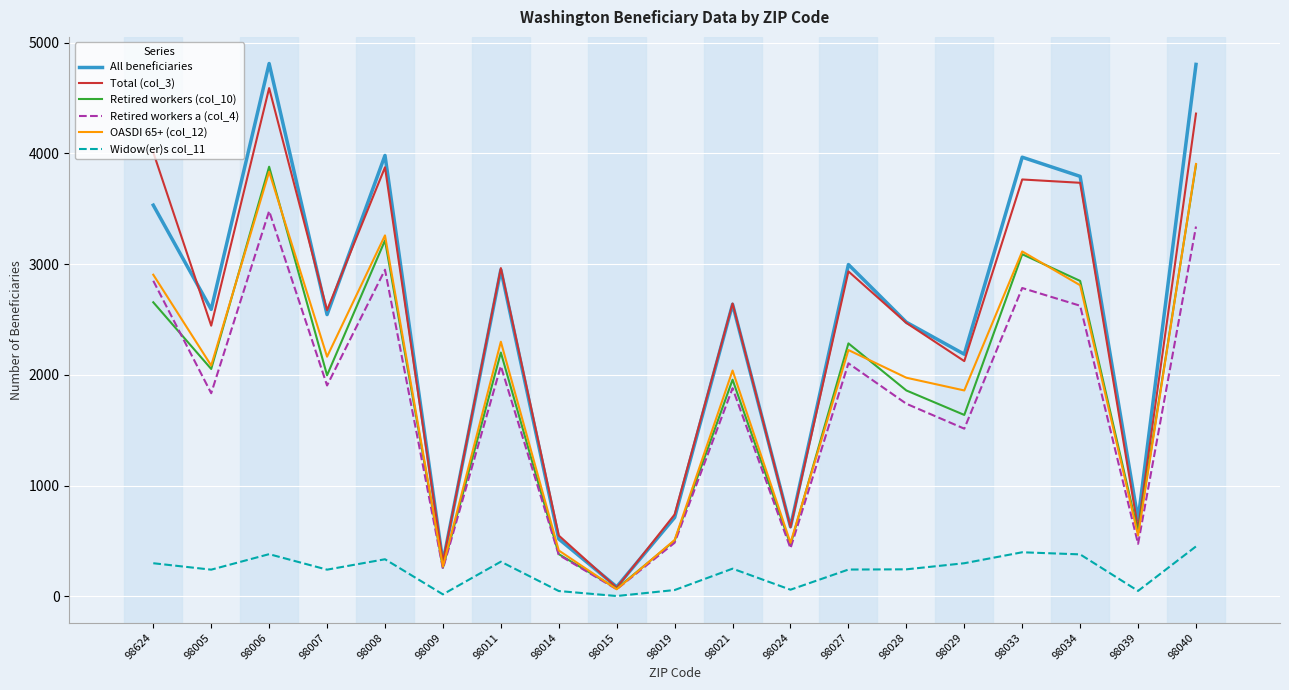

What is the approximate value of All beneficiaries at 98005, to the nearest 50?

2600